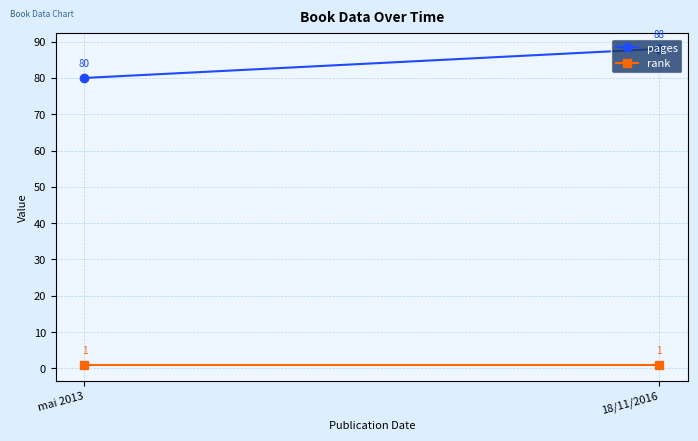

What is the difference between the highest and lowest values at mai 2013?

79